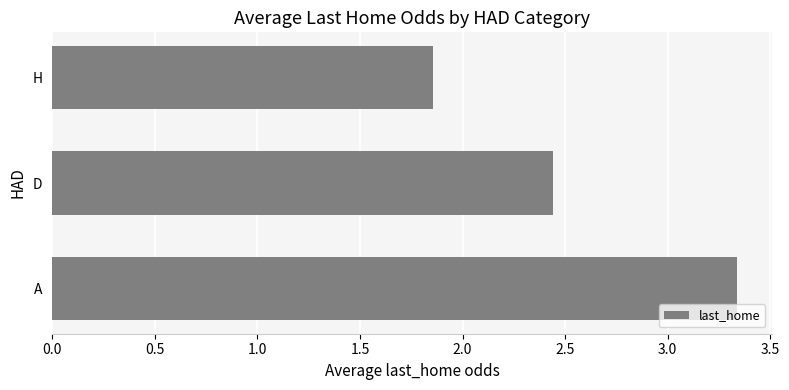

What is the ratio of the value at A to the value at H?

1.8